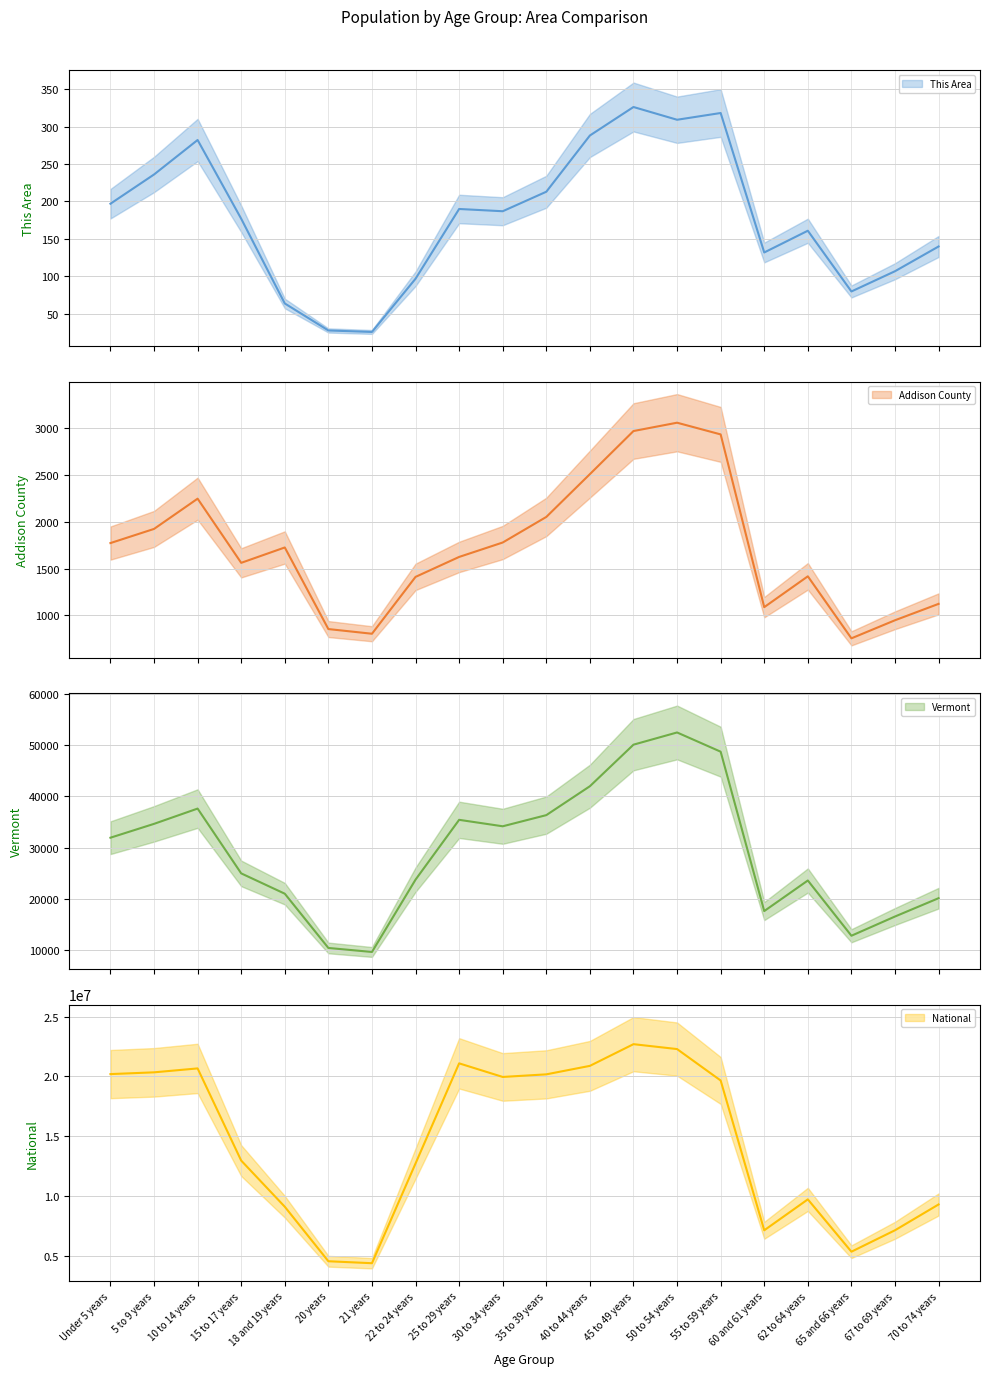

What are all the series names shown in the legend?

This Area, Addison County, Vermont, National